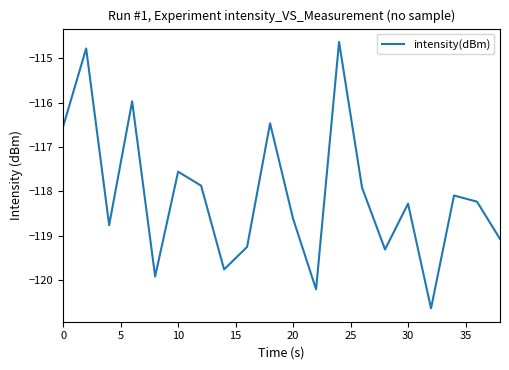

True or false: the data has more than 2 interior local peaks.

True